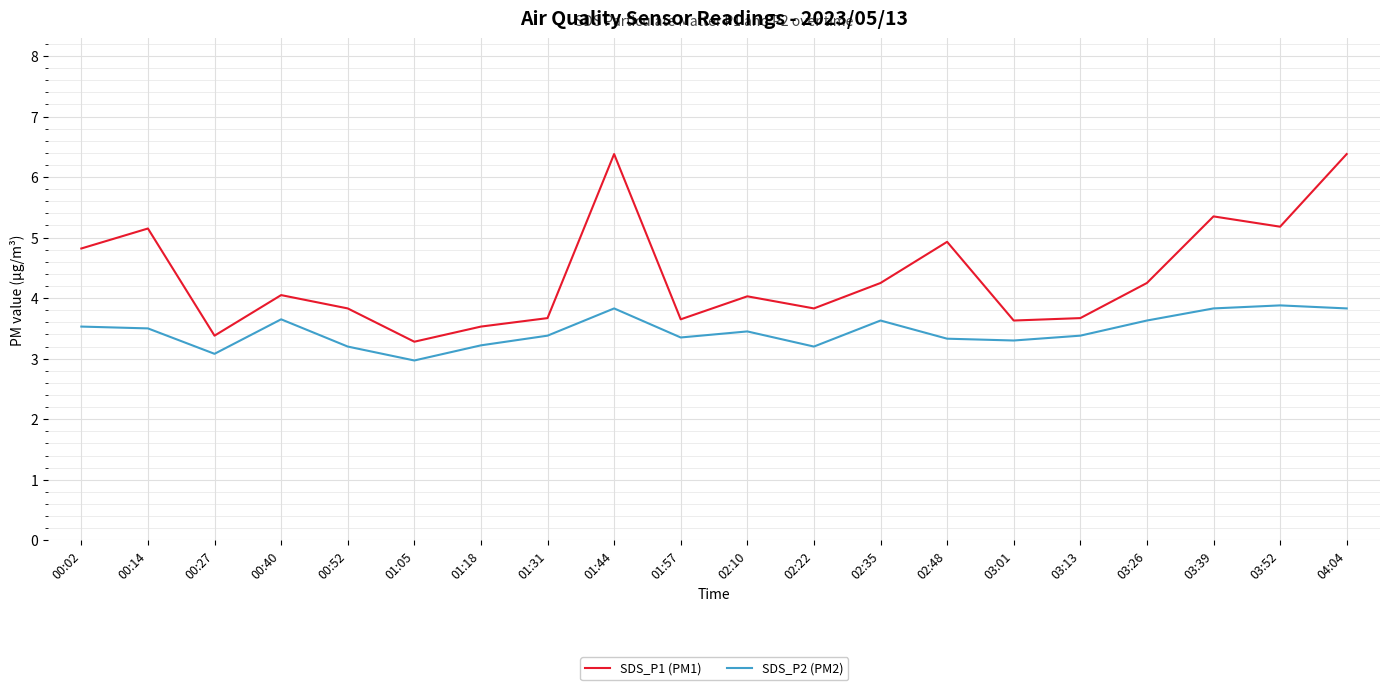

At which label does SDS_P1 (PM1) first exceed 4?

00:02